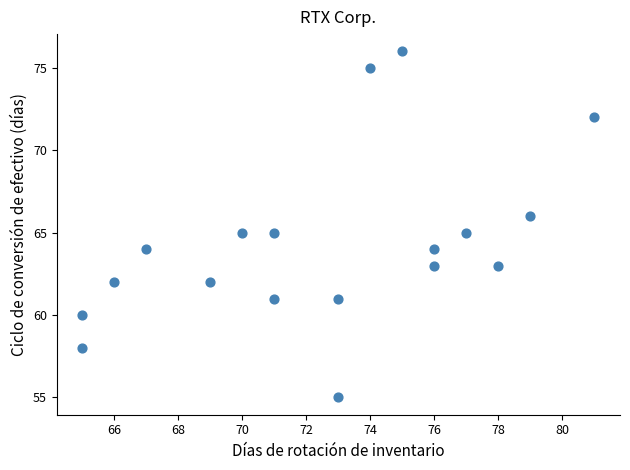

What is the range of Y values (max minus min)?

21